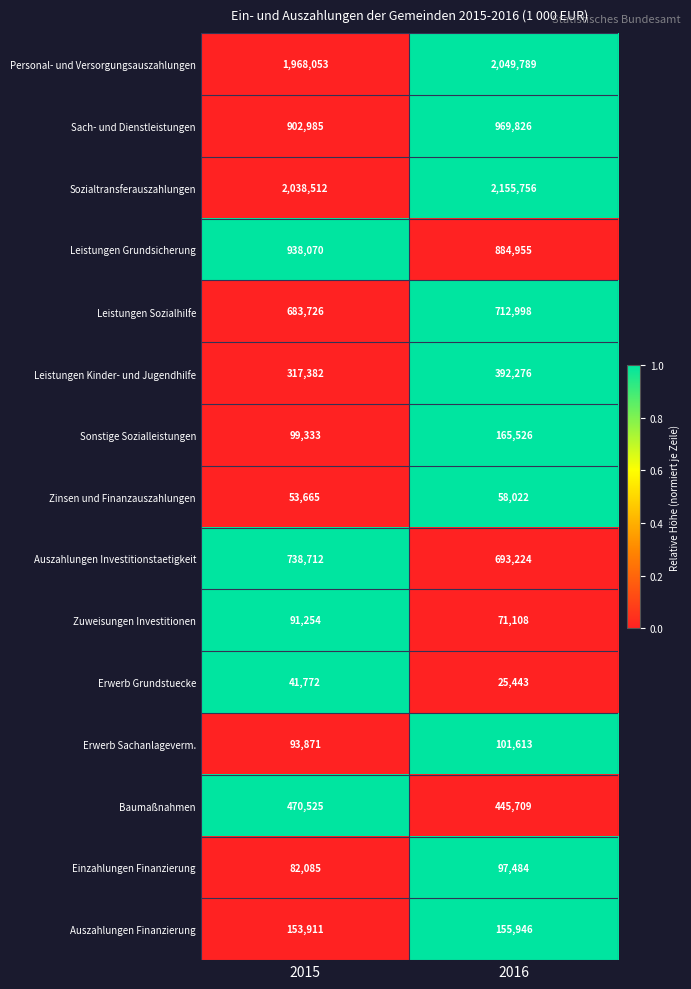

What is the difference between the highest and lowest values at 2015?

1996740